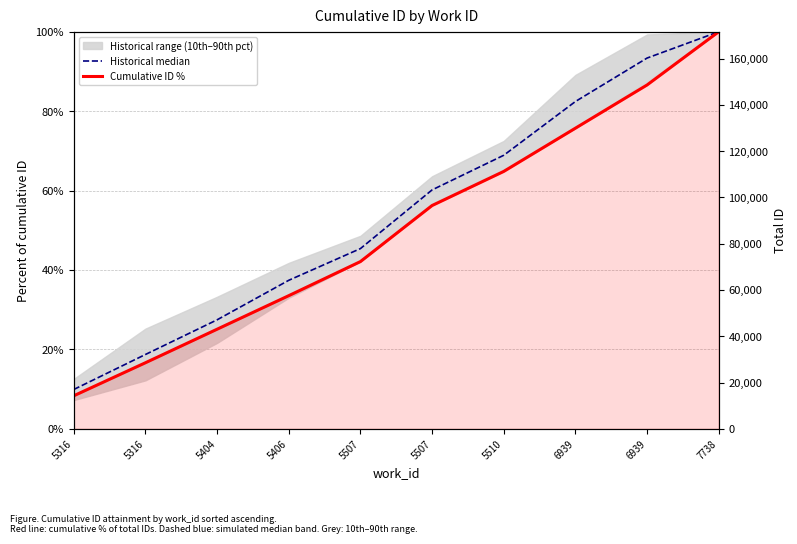

True or false: Historical median has more than 0 interior local peaks.

False